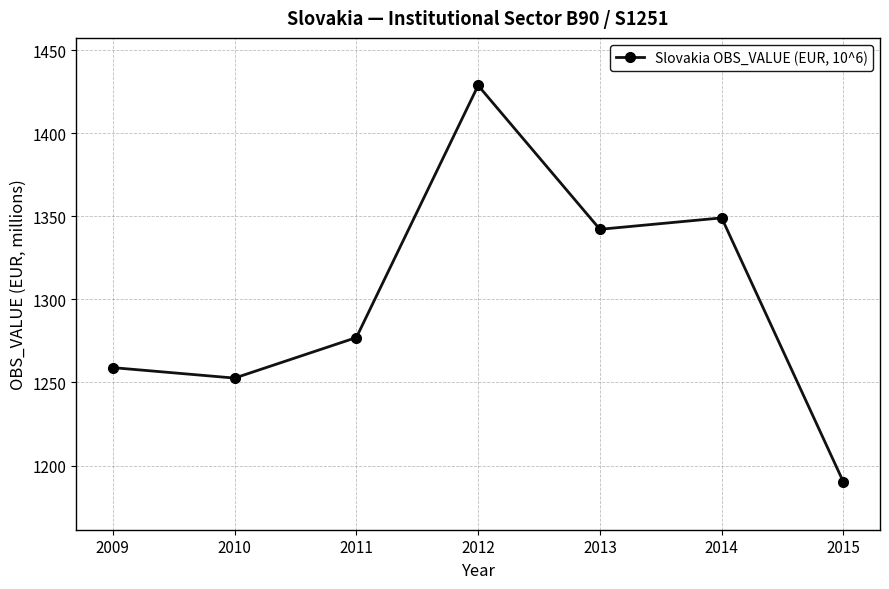

Count the number of data series in this chart.

1